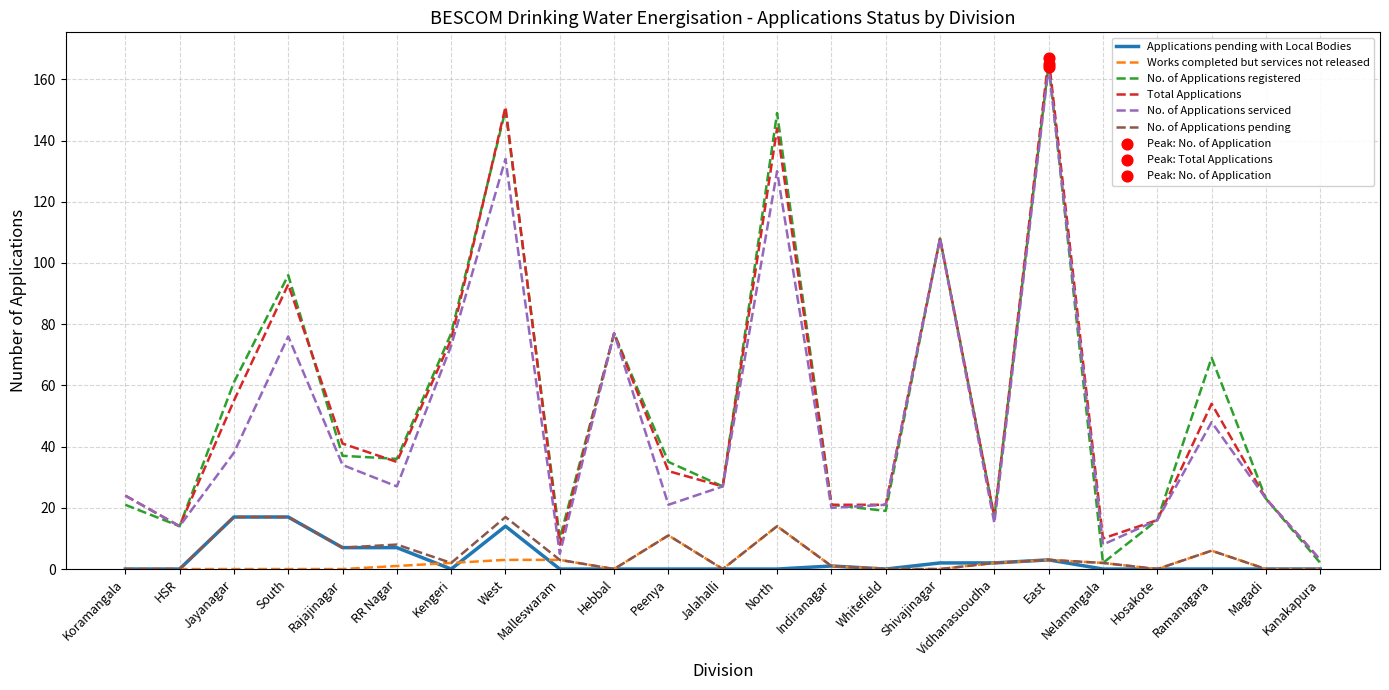

At how many categories does at least one series exceed 62?

8